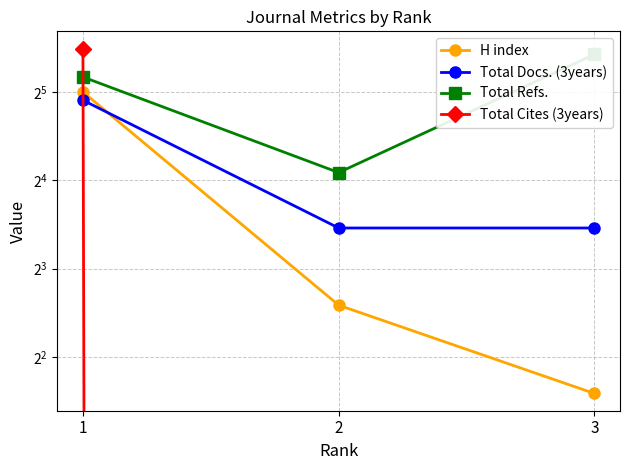

At 1, list the series in order from smallest to largest.

Total Docs. (3years), H index, Total Refs., Total Cites (3years)